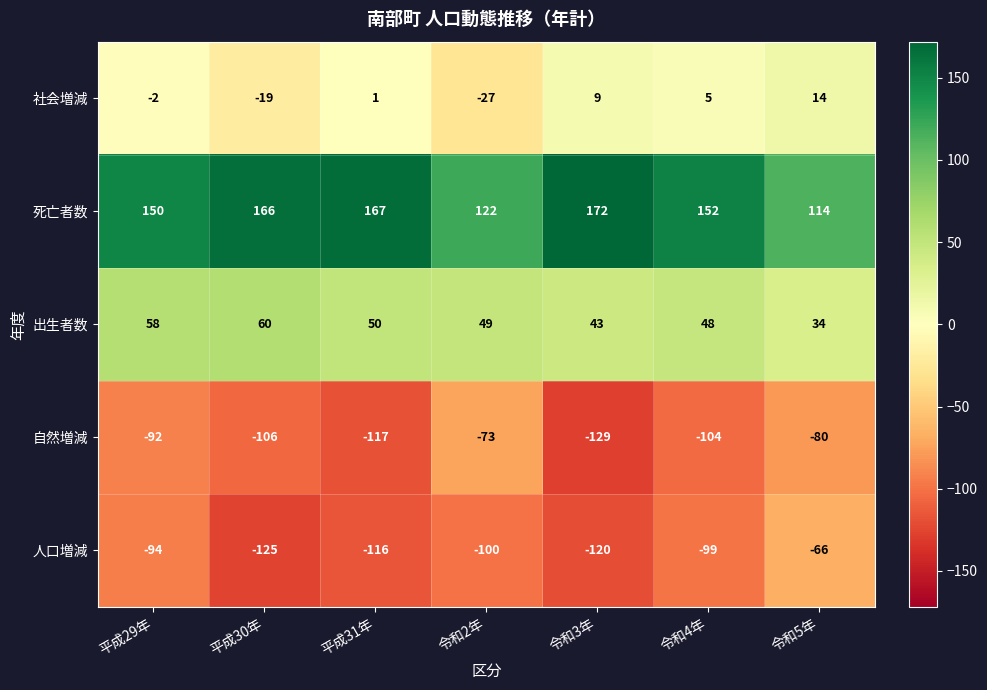

At which category does the chart reach its peak across all series?

令和3年